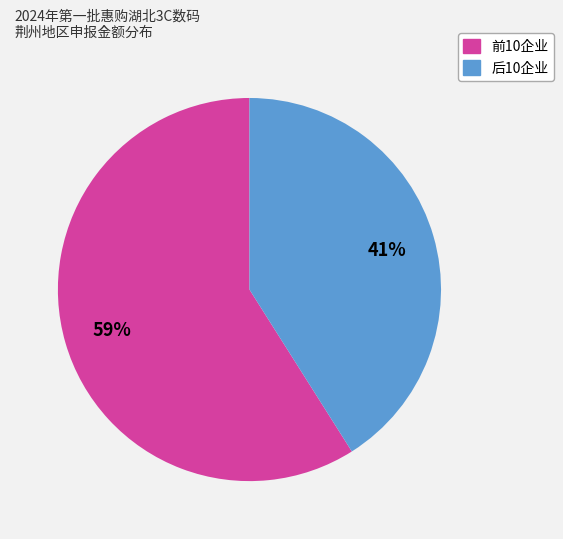

Combined, do 后10企业 and 前10企业 account for over 50%?

Yes